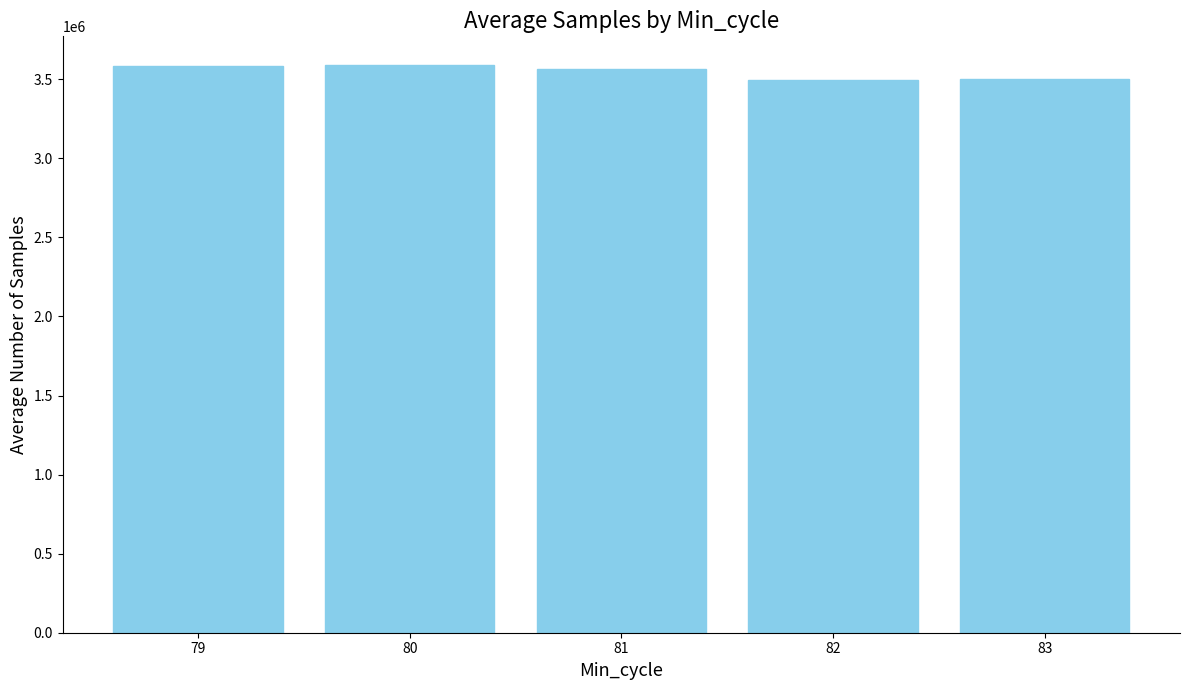

At which label does the data first exceed 3567280?

79